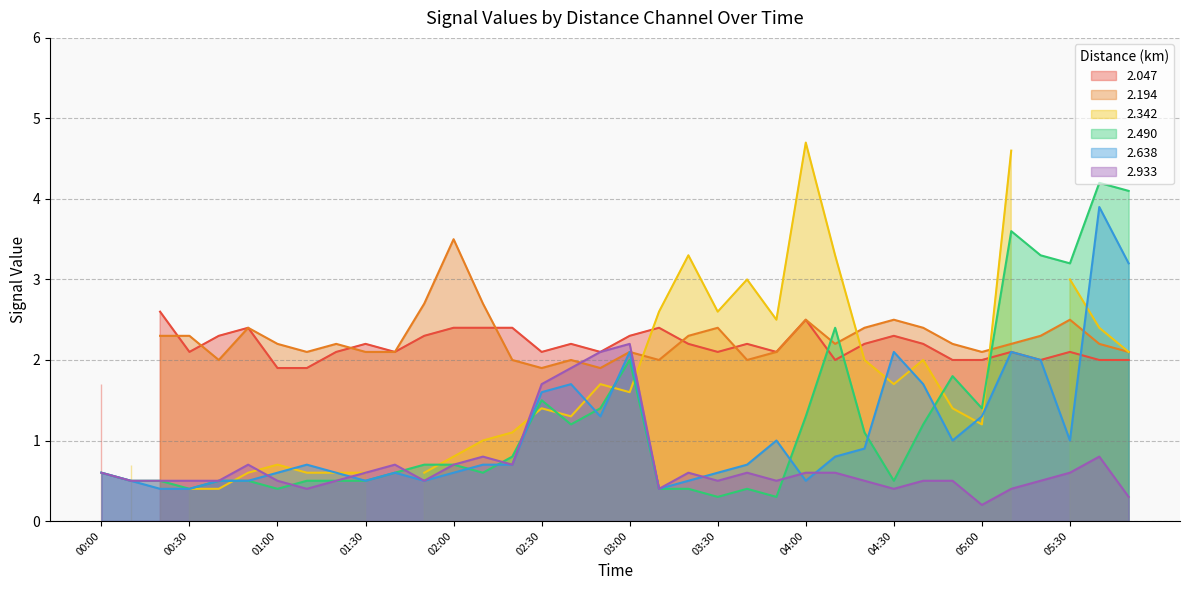

Is it true that 2.490 equals 0.2 at 00:30?

False